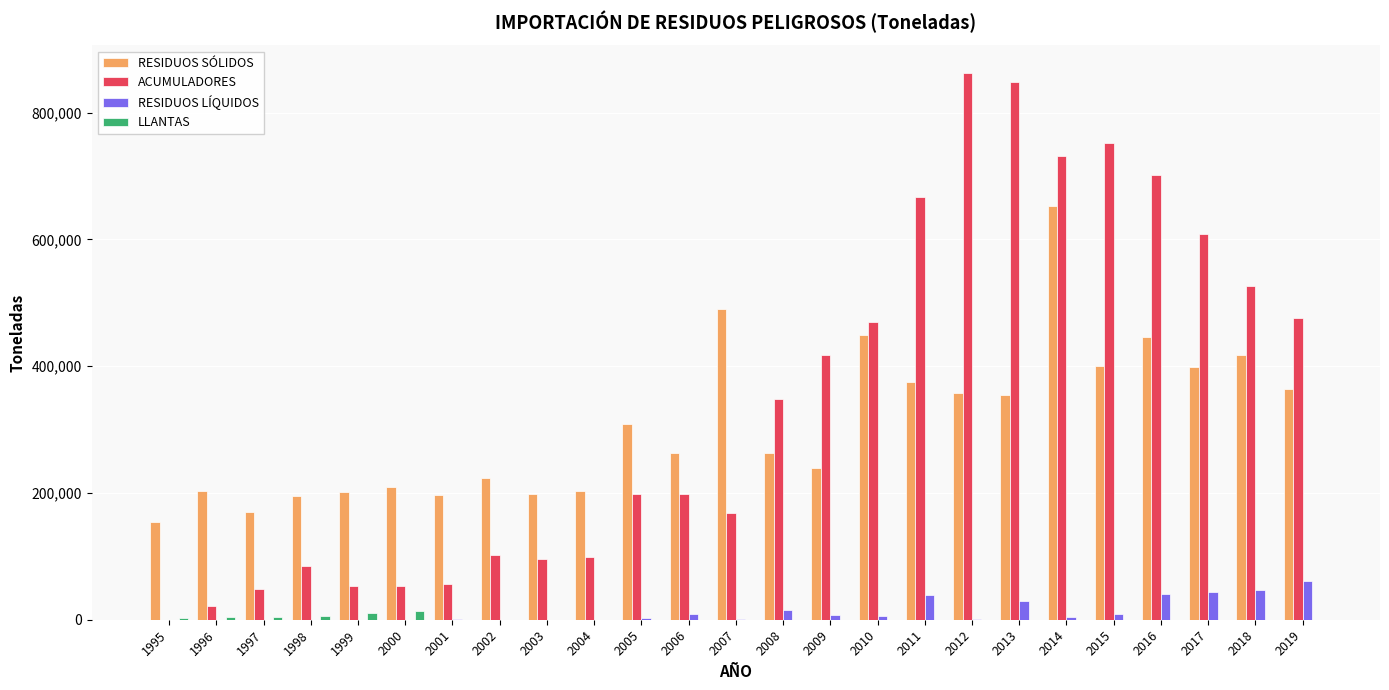

What is the greatest value displayed?

863164